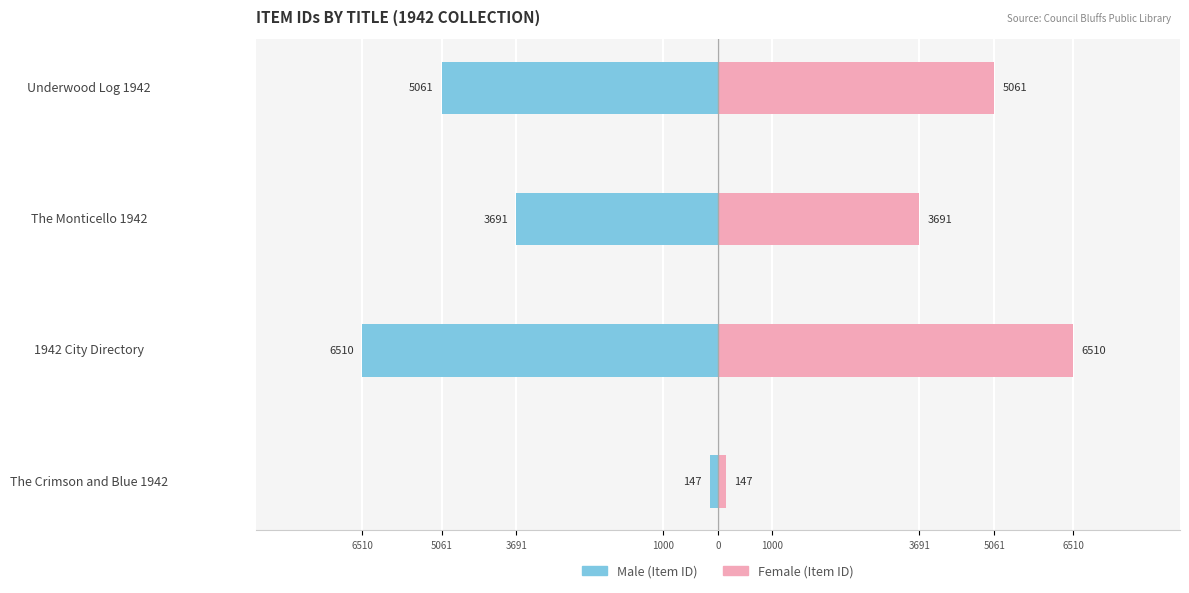

Count the Male values in the range -5061 to -147.

3